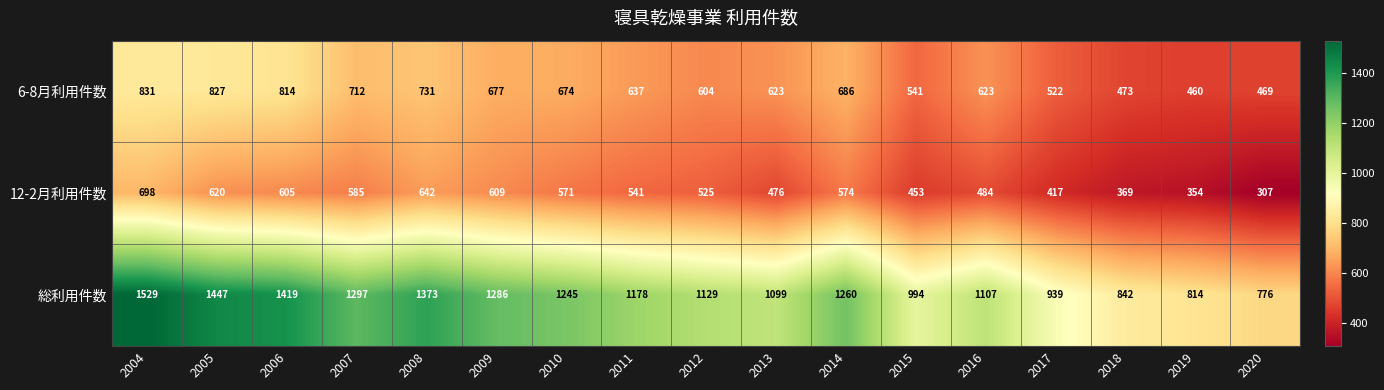

What is the difference between the highest and lowest values at 2004?

831